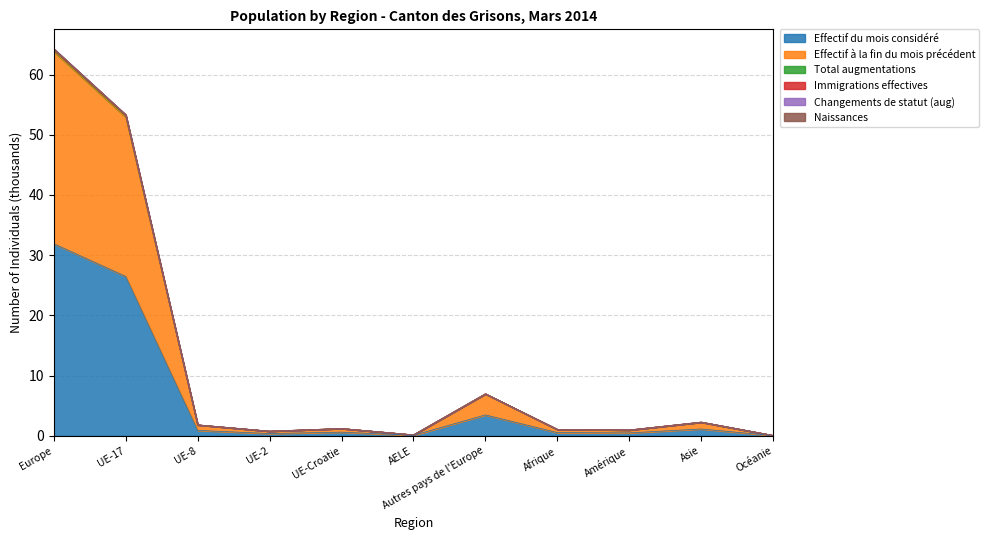

At which label does Effectif du mois considéré reach its peak?

Europe